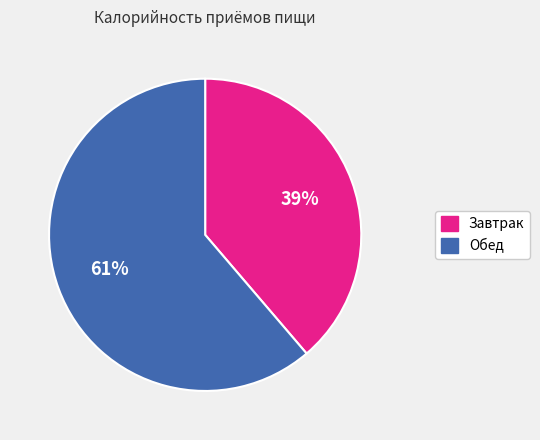

Count the number of slices in the pie.

2